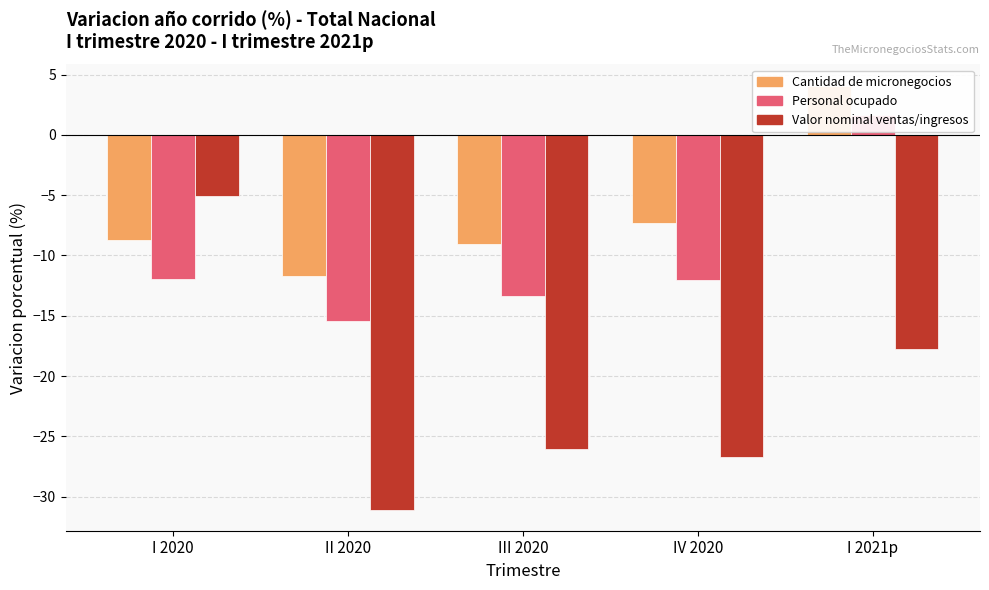

What is the label of the 5th bar from the left?

I 2021p